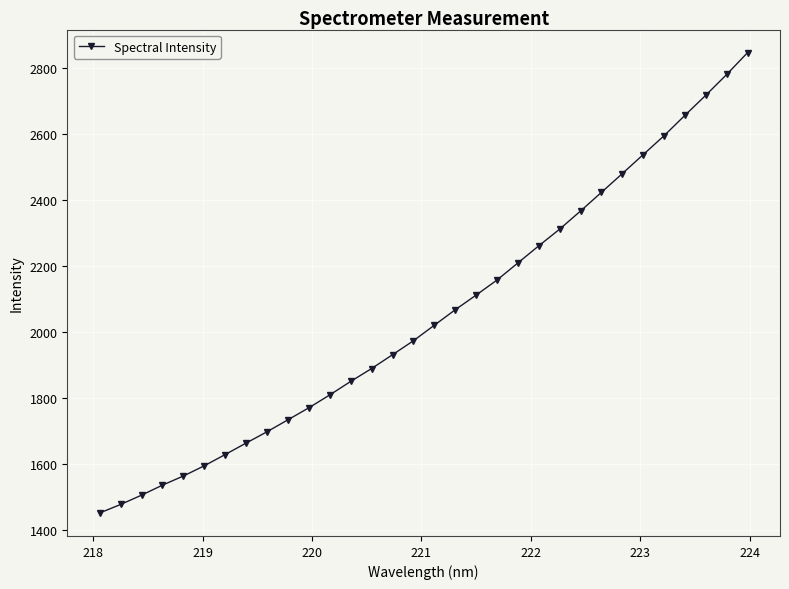

What is the difference between the maximum and minimum values?

1395.9